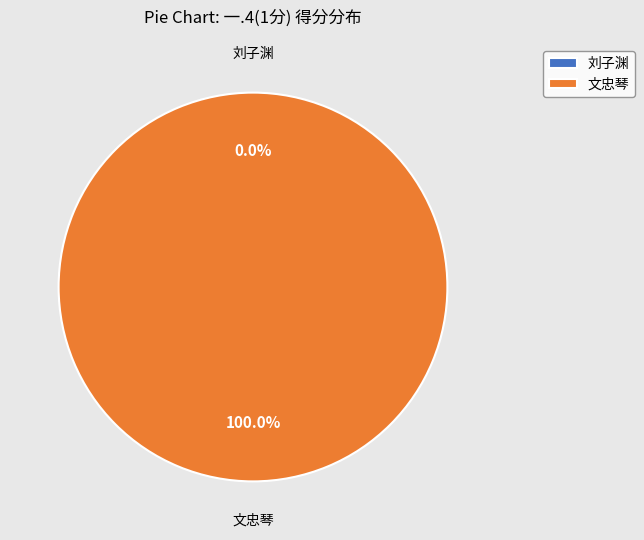

How much of the chart is everything except 一.4(1分)=0 (刘子渊)?

100.0%